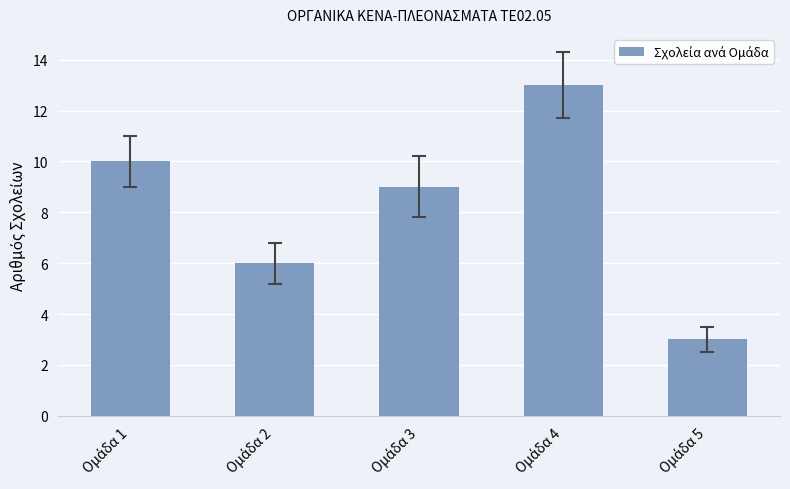

How many data points does each series have?

5